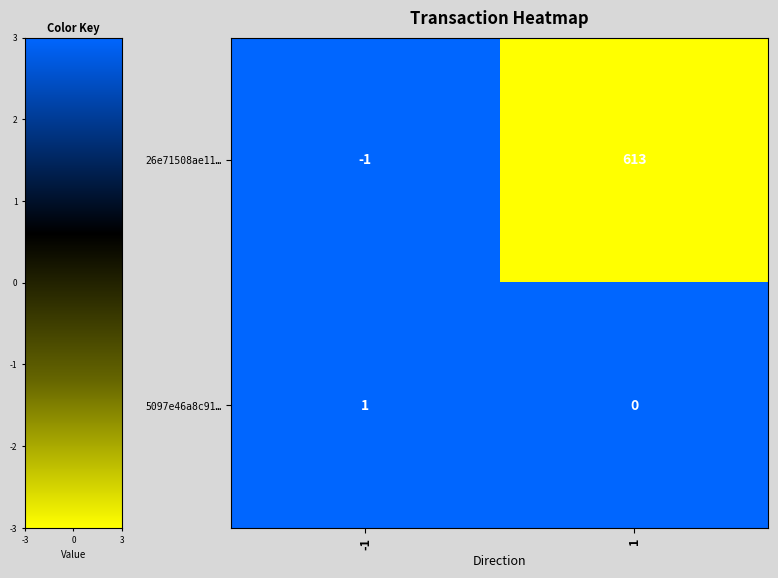

Rank the series by their maximum value, from highest to lowest.

26e71508ae11…, 5097e46a8c91…